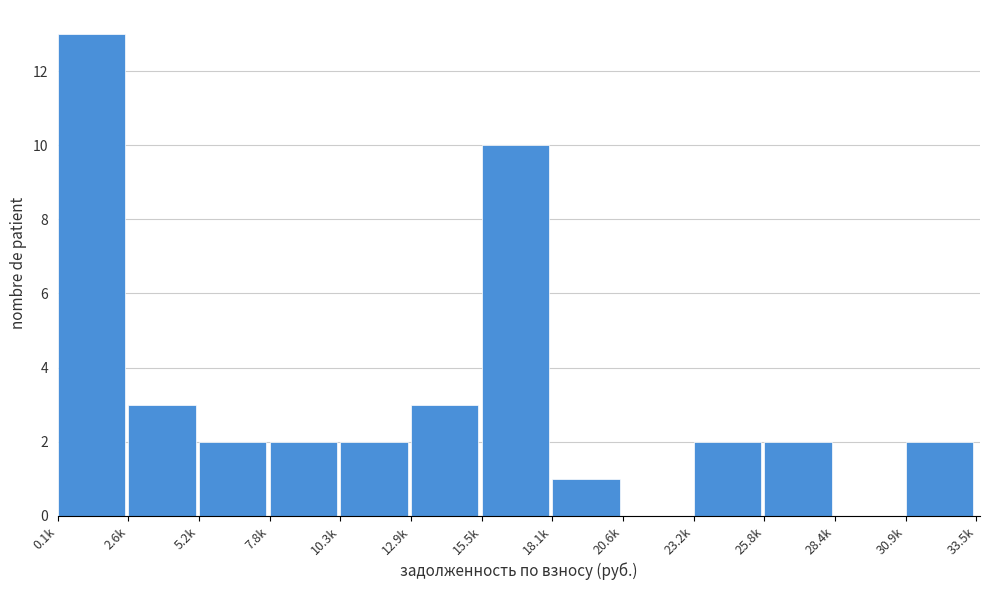

Reading left to right, list all the values displayed in this chart.

0.1k=13	2.6k=3	5.2k=2	7.8k=2	10.3k=2	12.9k=3	15.5k=10	18.1k=1	20.6k=0	23.2k=2	25.8k=2	28.4k=0	30.9k=2